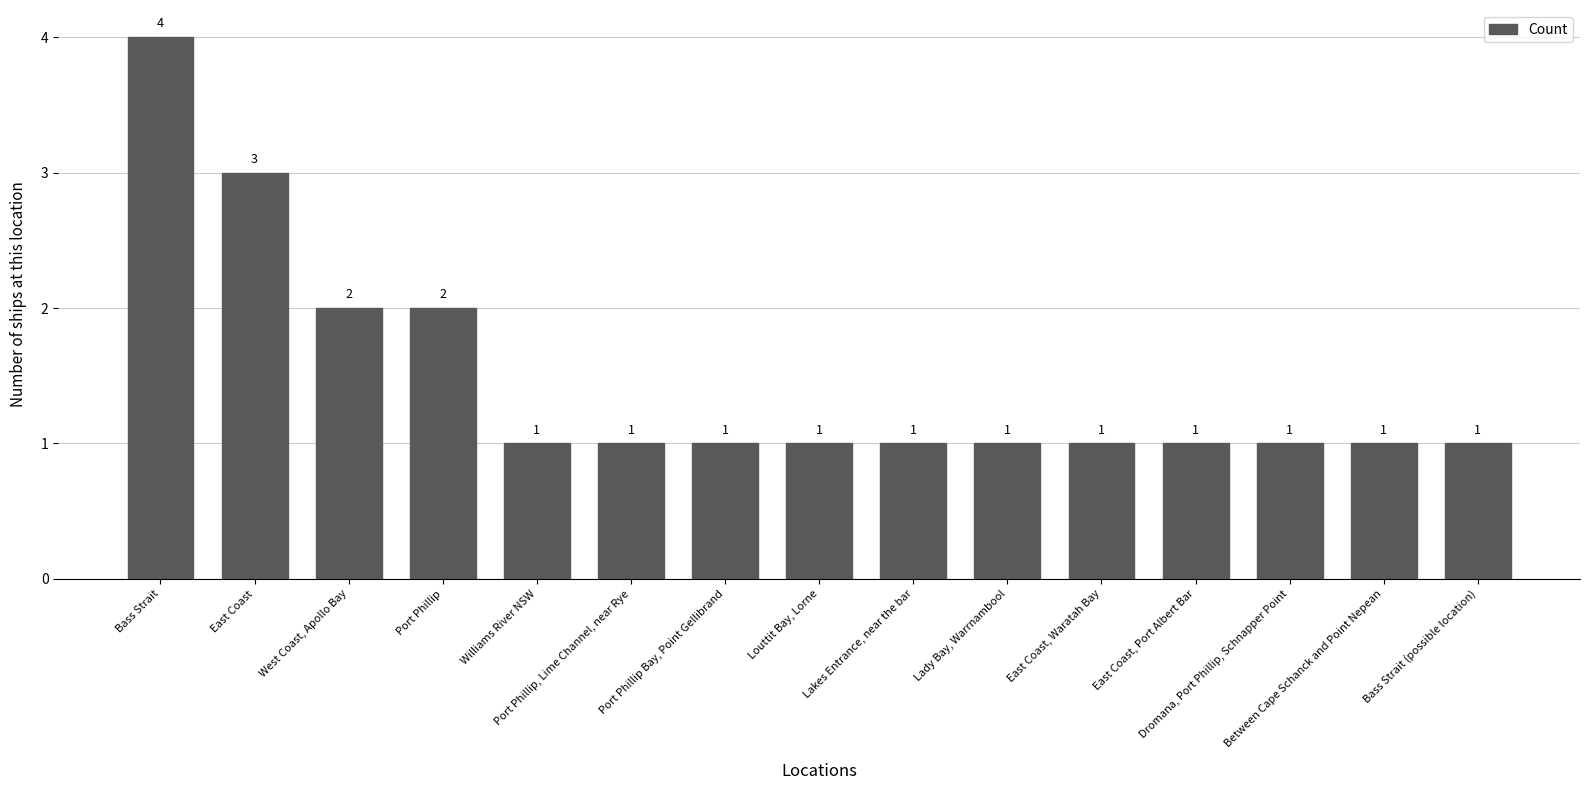

What is the value of the 2nd bar from the left?

3